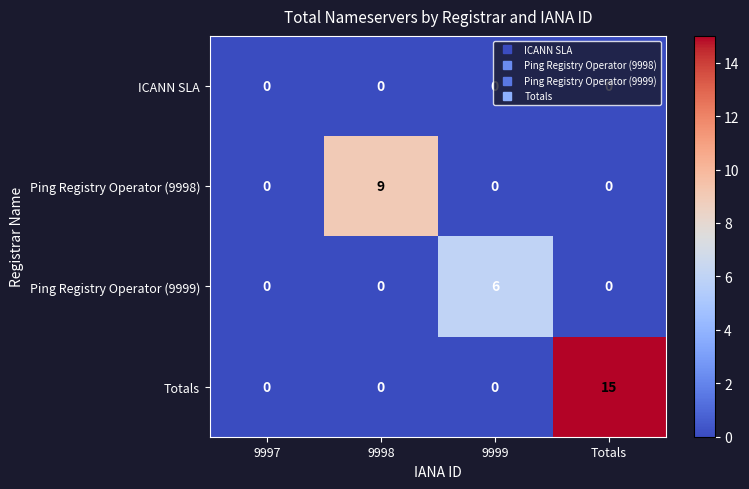

What is the difference between the Ping Registry Operator (9998) values at 9998 and 9999?

9